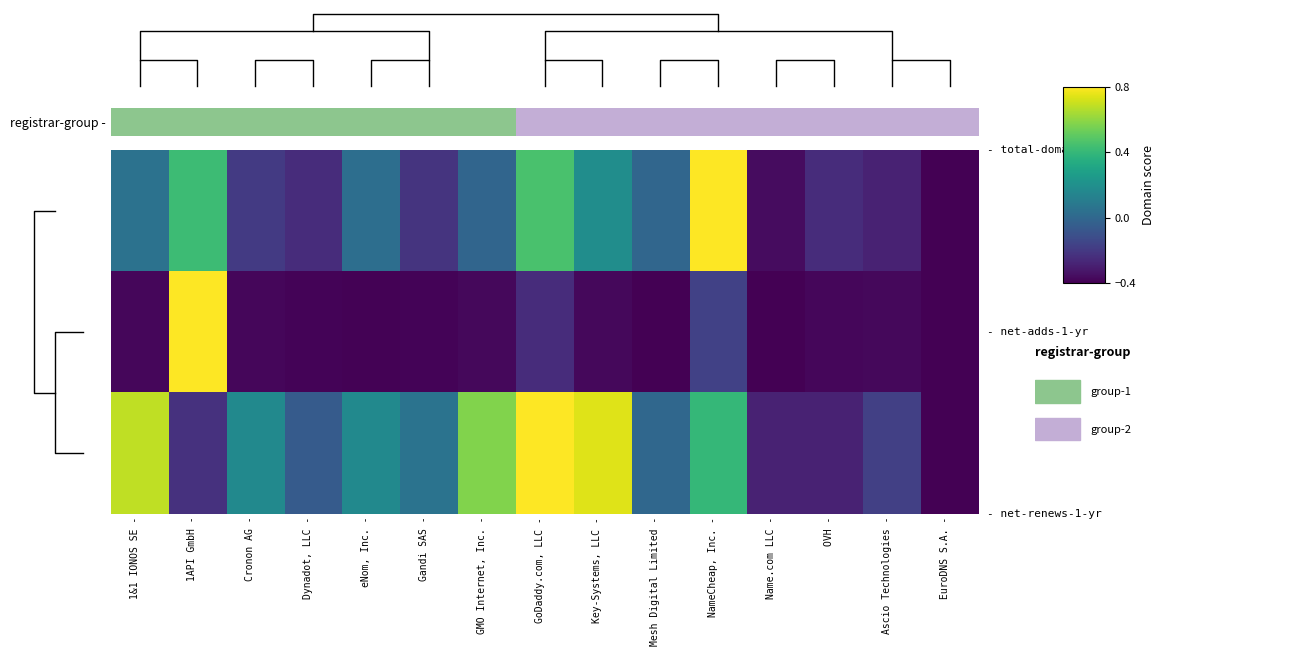

What is the difference between the highest and lowest values at GoDaddy.com, LLC -?

1.0